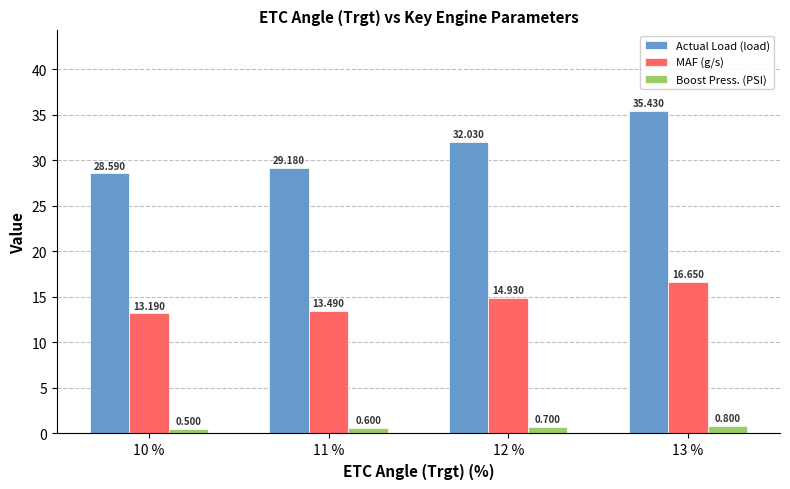

Rank the series by their maximum value, from lowest to highest.

Boost Press. (PSI), MAF (g/s), Actual Load (load)